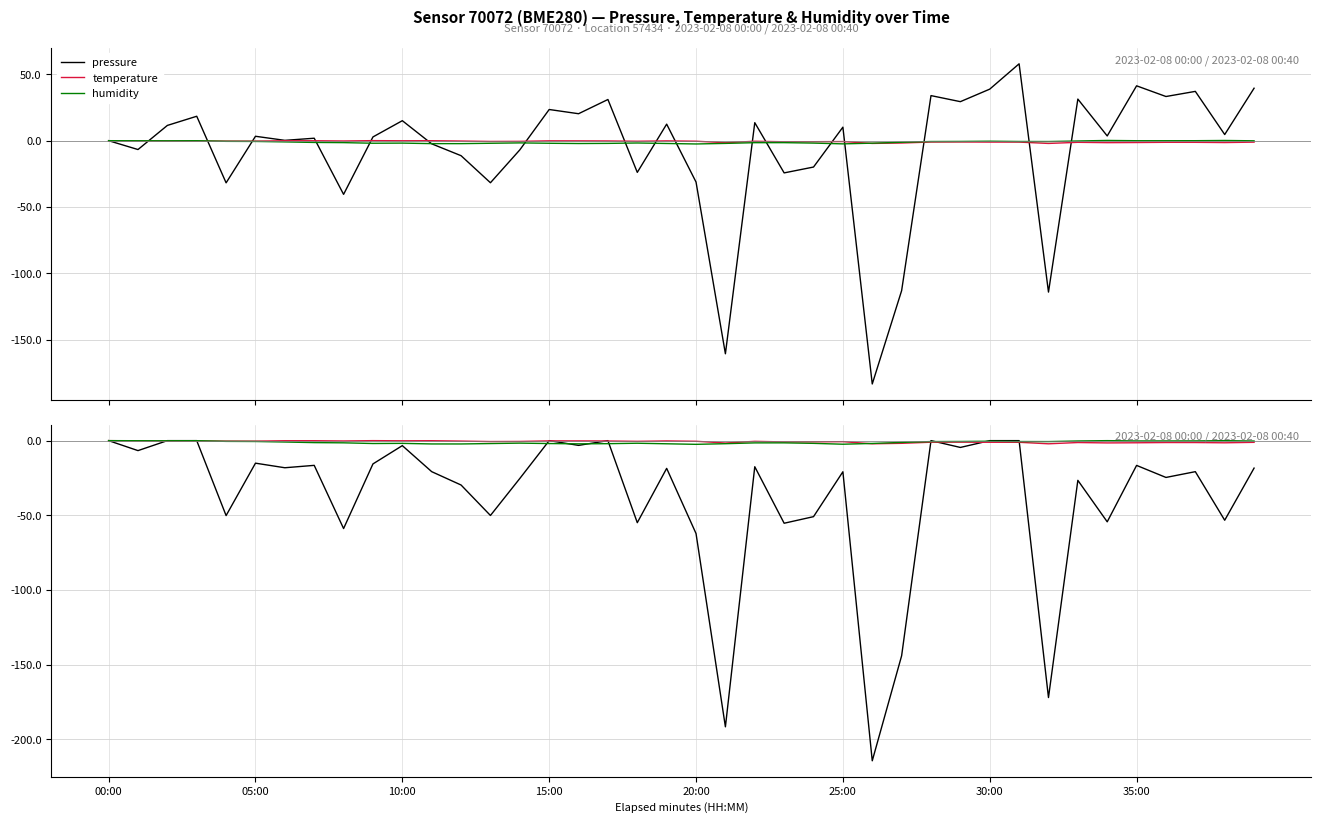

At how many categories does at least one series exceed -24?

40